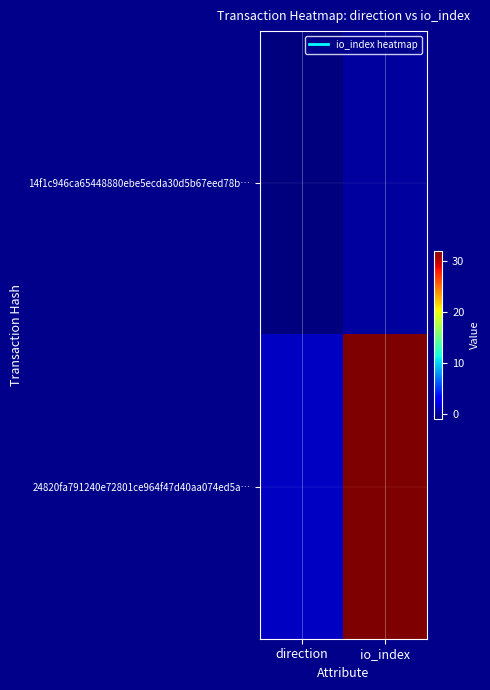

Reading right to left, transcribe all the data shown in this chart.

14f1c946ca65448880ebe5ecda30d5b67eed78b…: io_index=0	direction=-1
24820fa791240e72801ce964f47d40aa074ed5a…: io_index=32	direction=1